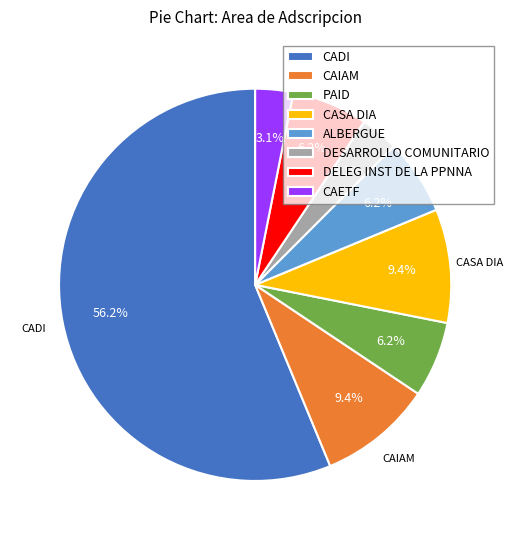

Between CAETF and ALBERGUE, which is larger?

ALBERGUE